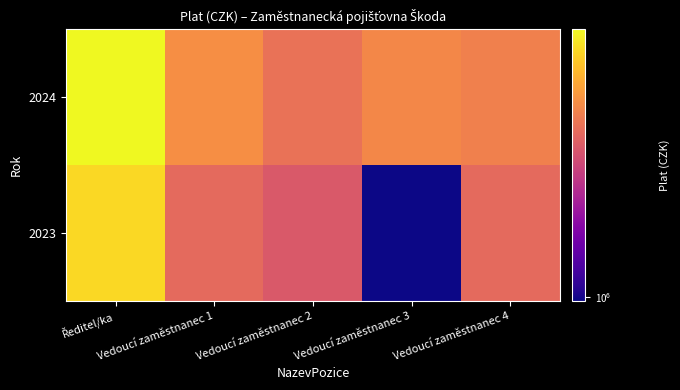

What is the total value across all series at Ředitel/ka?

4513485